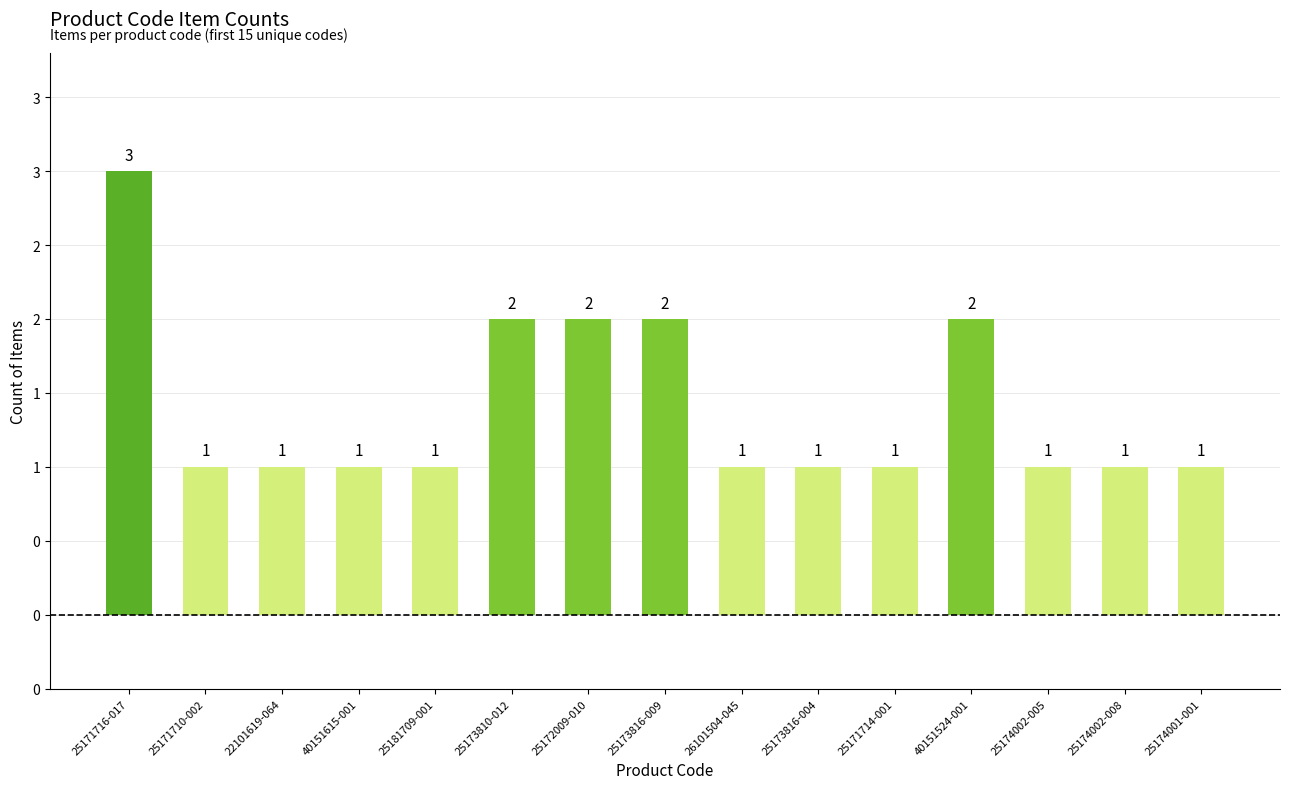

Are the bars horizontal?

No